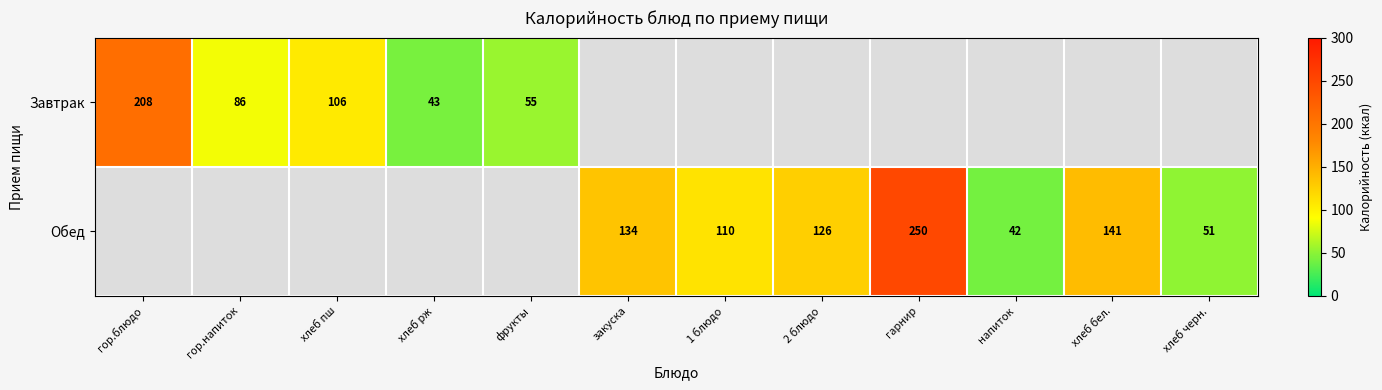

Is it true that Завтрак equals 58 at гор.напиток?

False